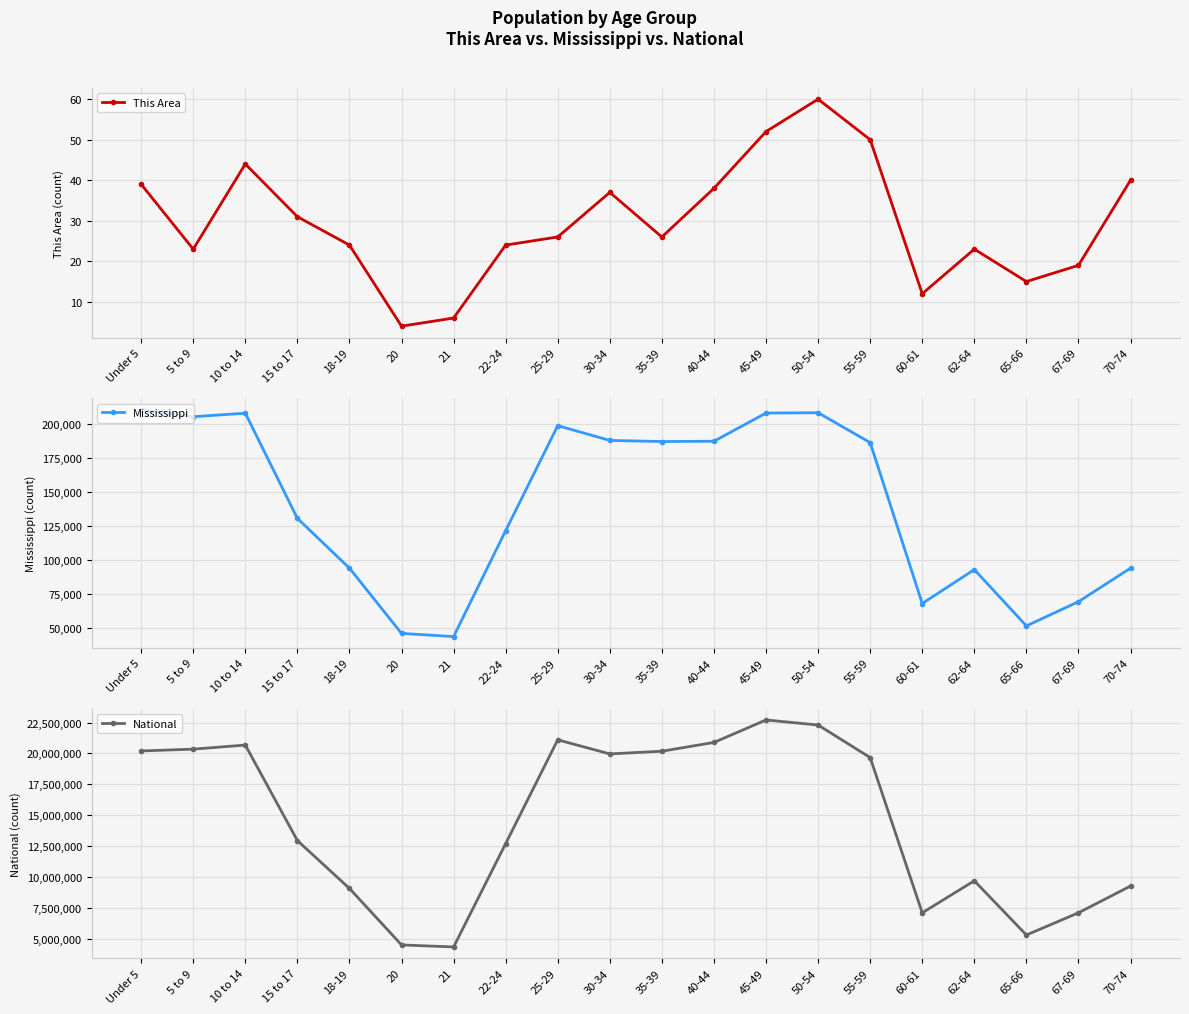

What is the greatest value displayed?

22708591